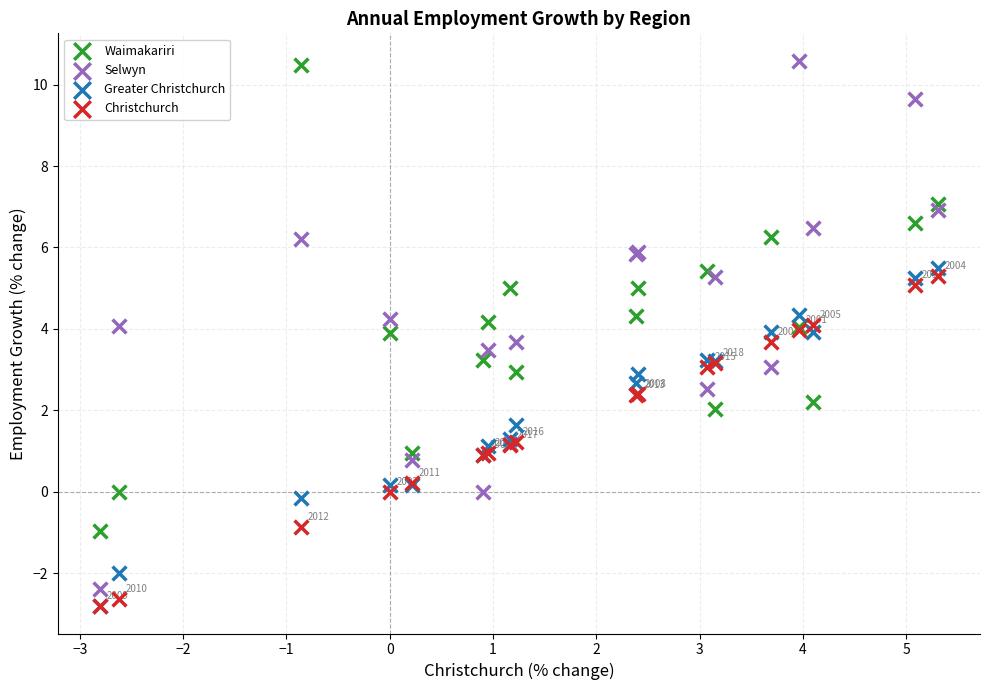

What are all the series names shown in the legend?

Waimakariri, Selwyn, Greater Christchurch, Christchurch